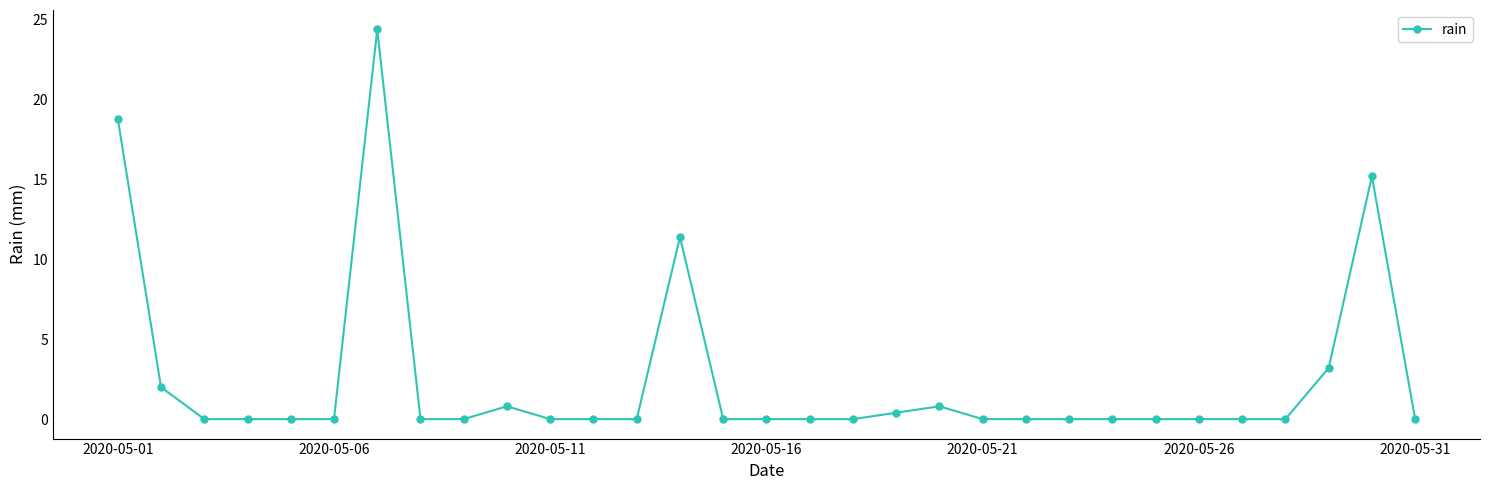

What is the difference between the maximum and minimum values?

24.4